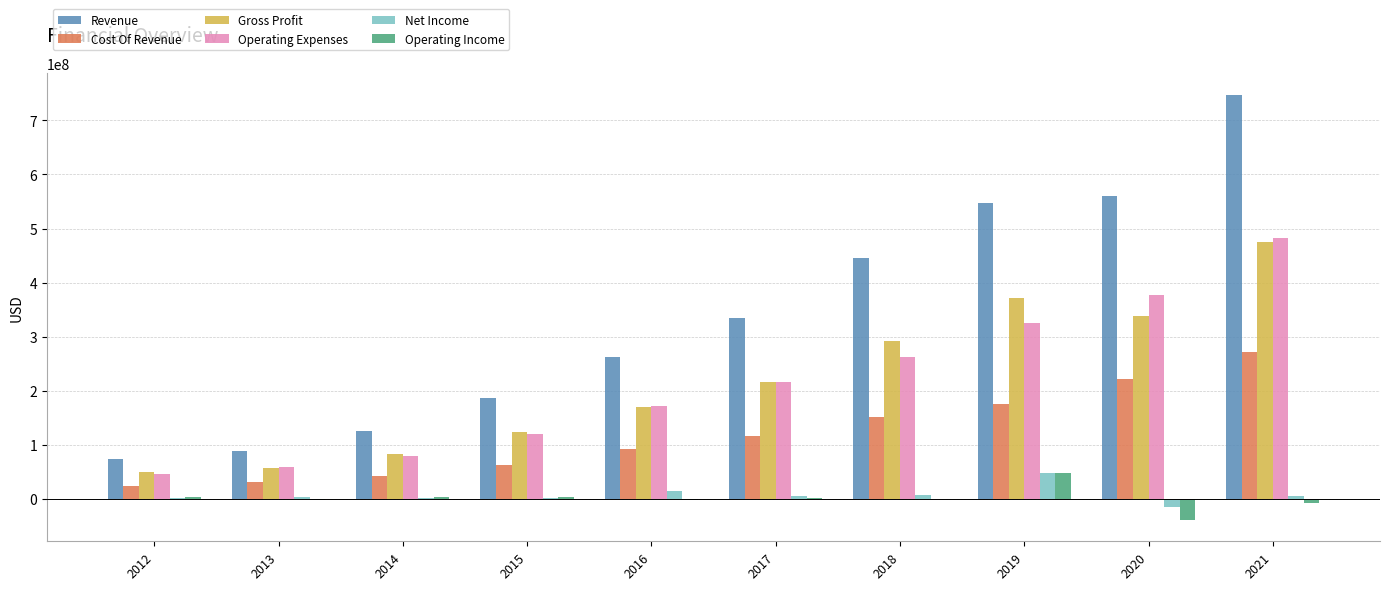

Is the value of Operating Expenses at 2016 greater than the value of Operating Income at 2017?

Yes